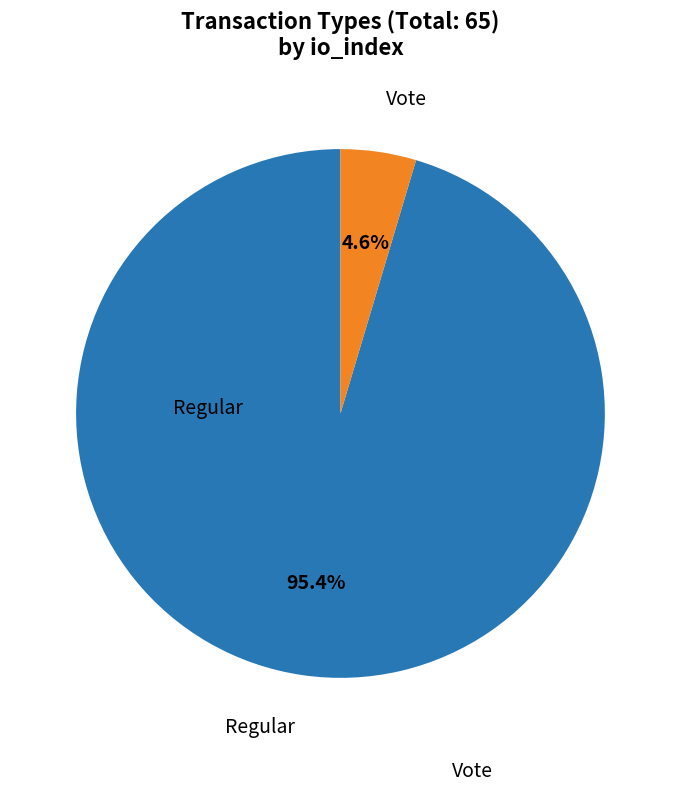

Does any single category account for the majority?

Yes